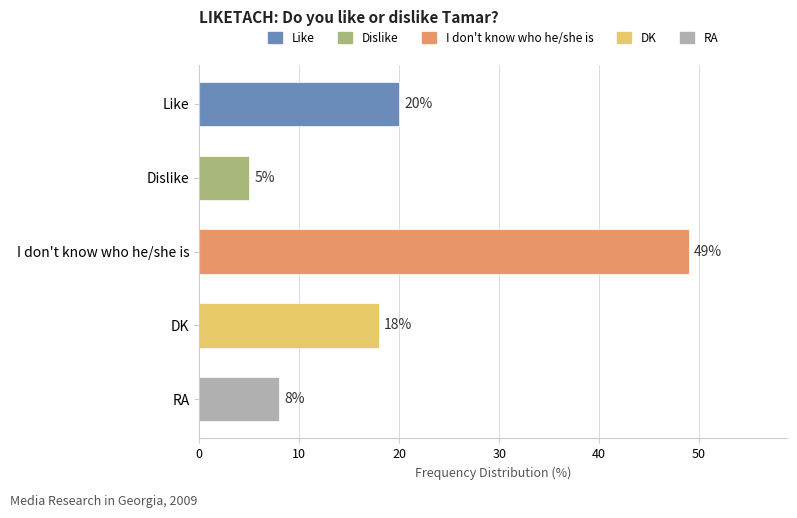

Does the chart contain any negative values?

No